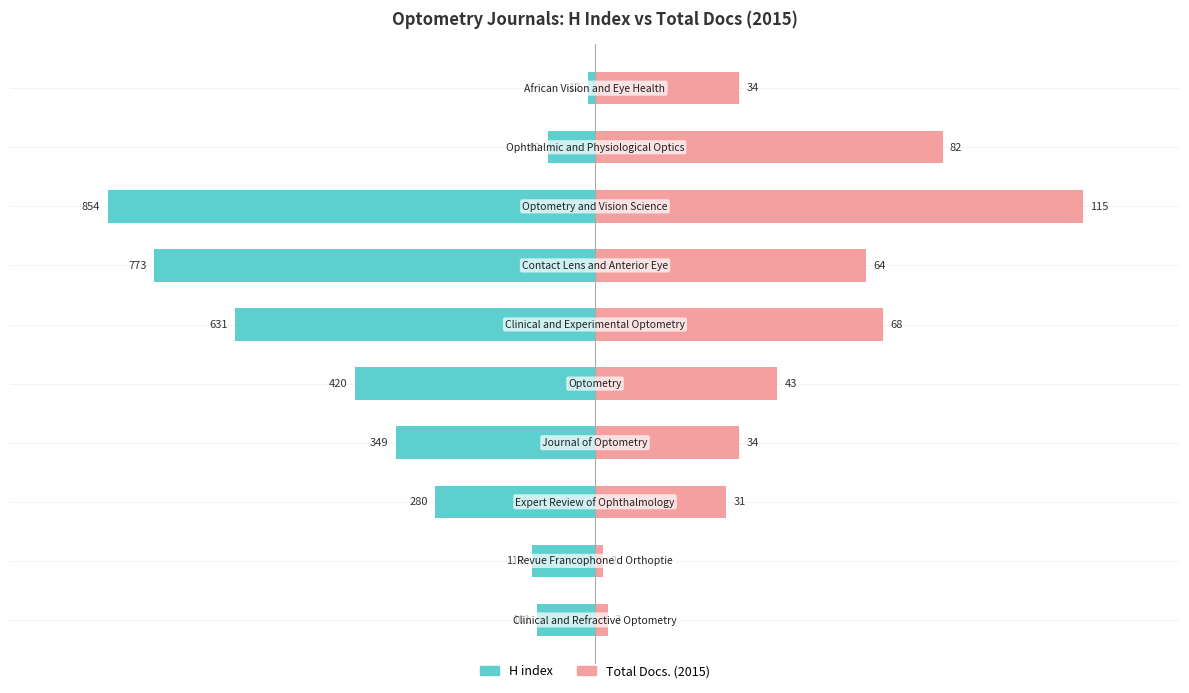

Which has a higher value, 8 or 100?

8